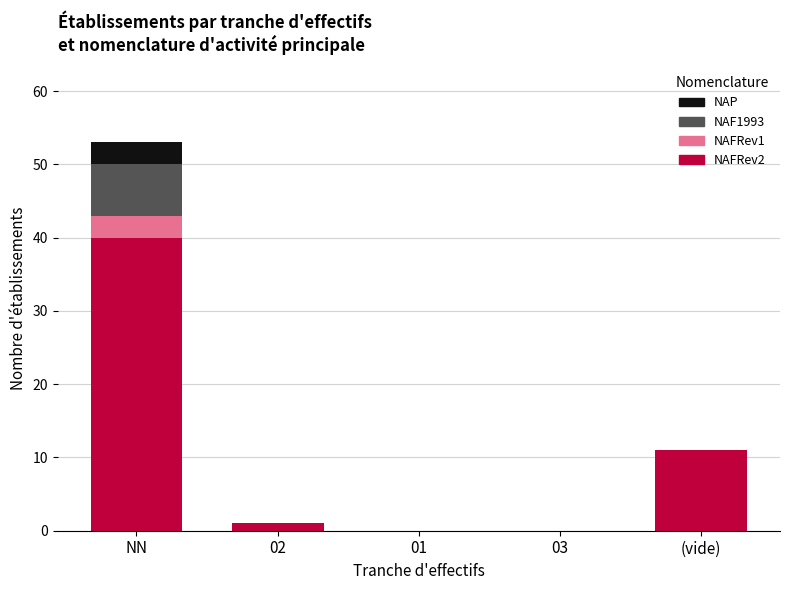

At which label does NAFRev2 reach its peak?

NN